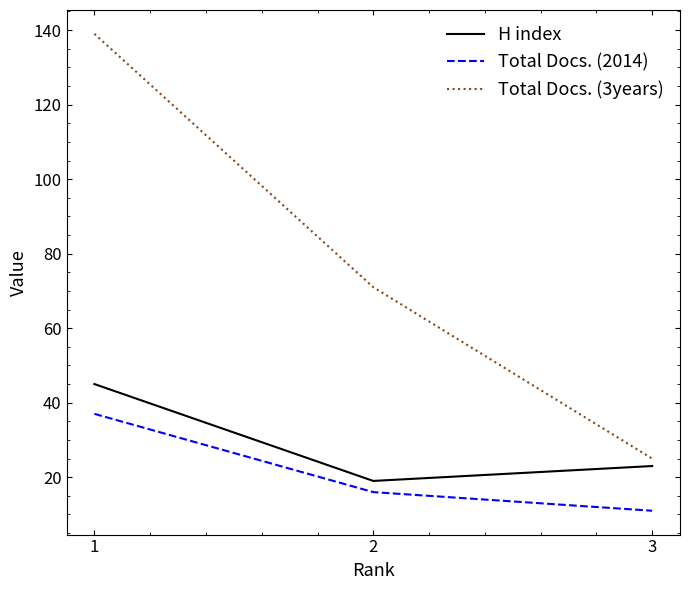

Does the chart display data point markers on the line(s)?

No